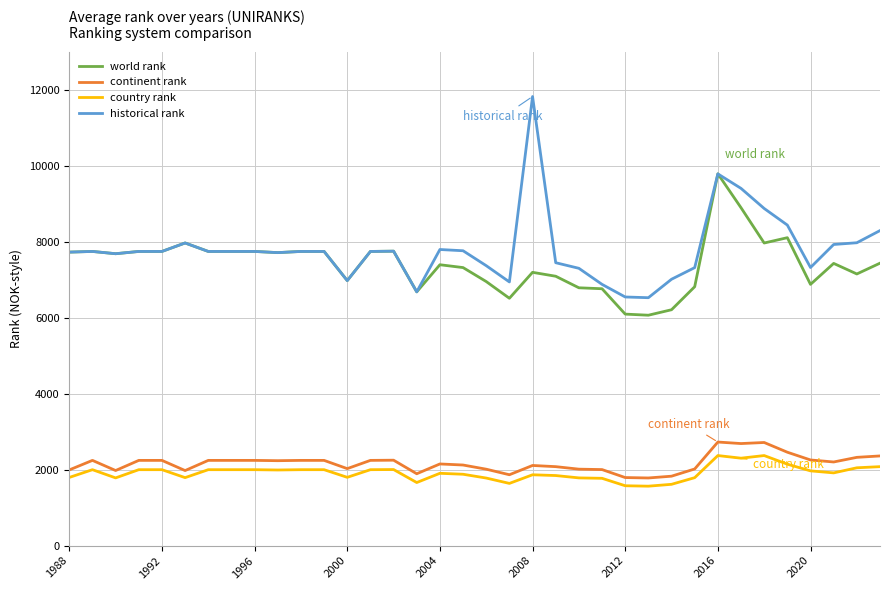

True or false: continent rank and historical rank cross at least once.

False